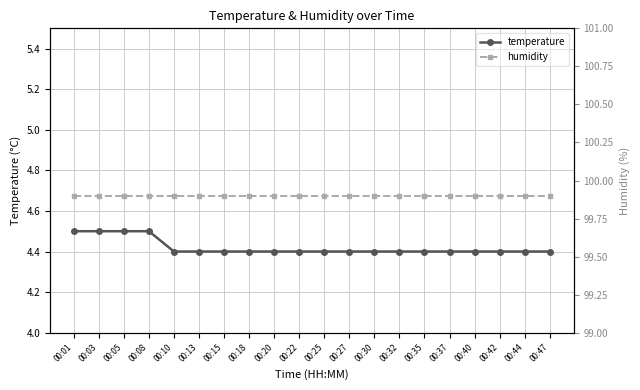

True or false: temperature and humidity intersect in this chart.

False